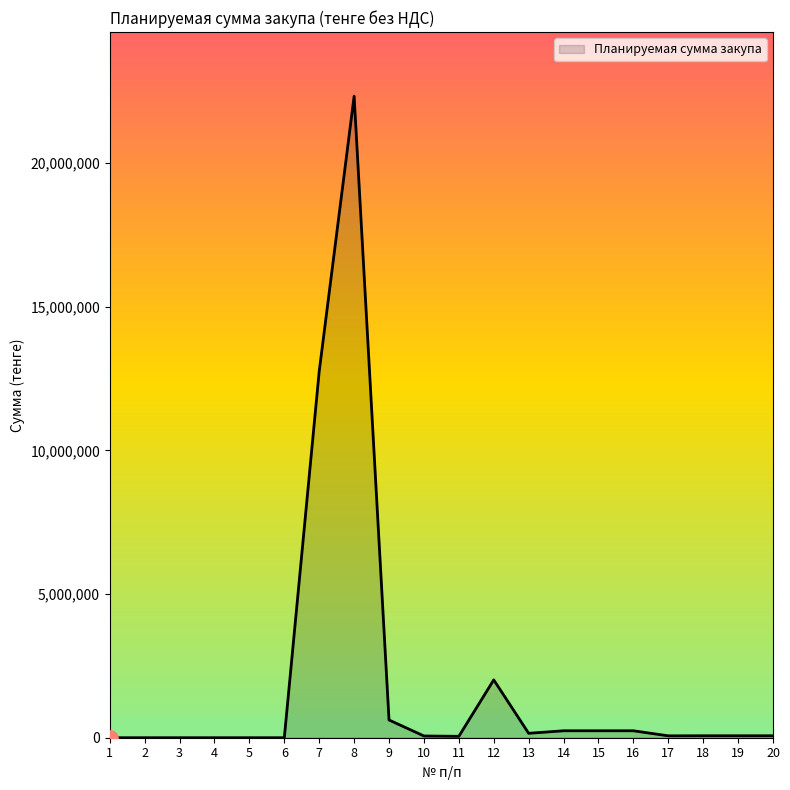

Which has a higher value, 7 or 5?

7